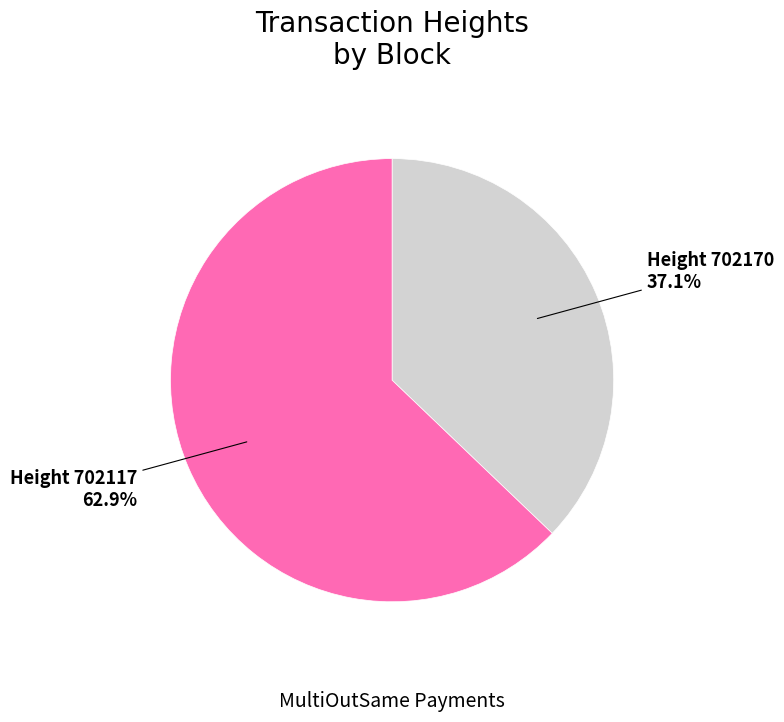

Which has a higher value, Height 702170 or Height 702117?

Height 702117